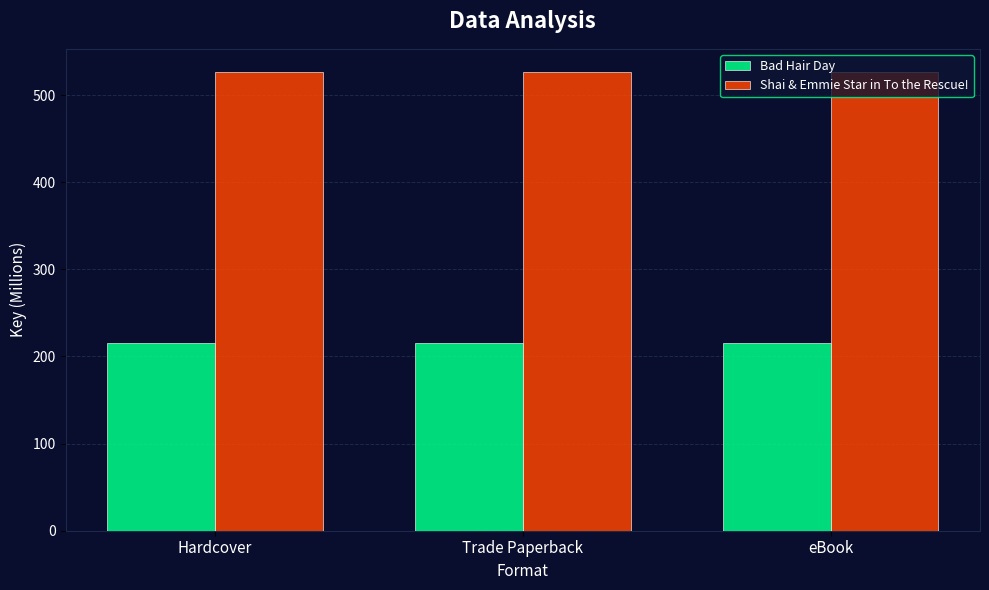

Does the chart contain stacked bars?

No